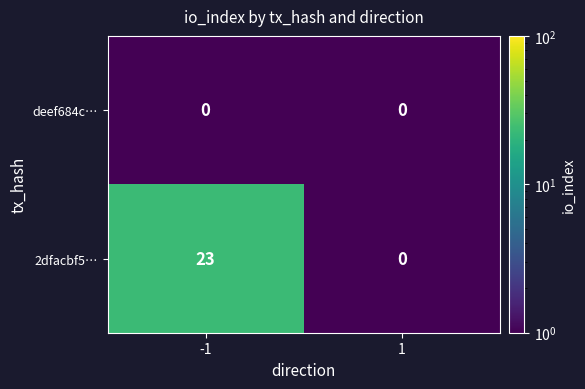

What is the maximum value for 2dfacbf5…?

23